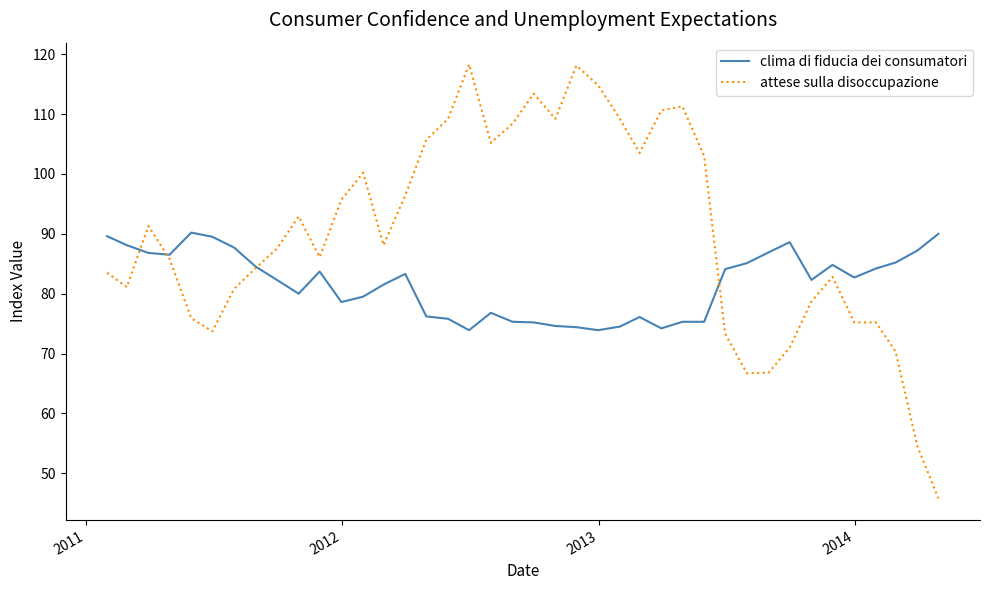

Which series has the largest range (max minus min)?

attese sulla disoccupazione